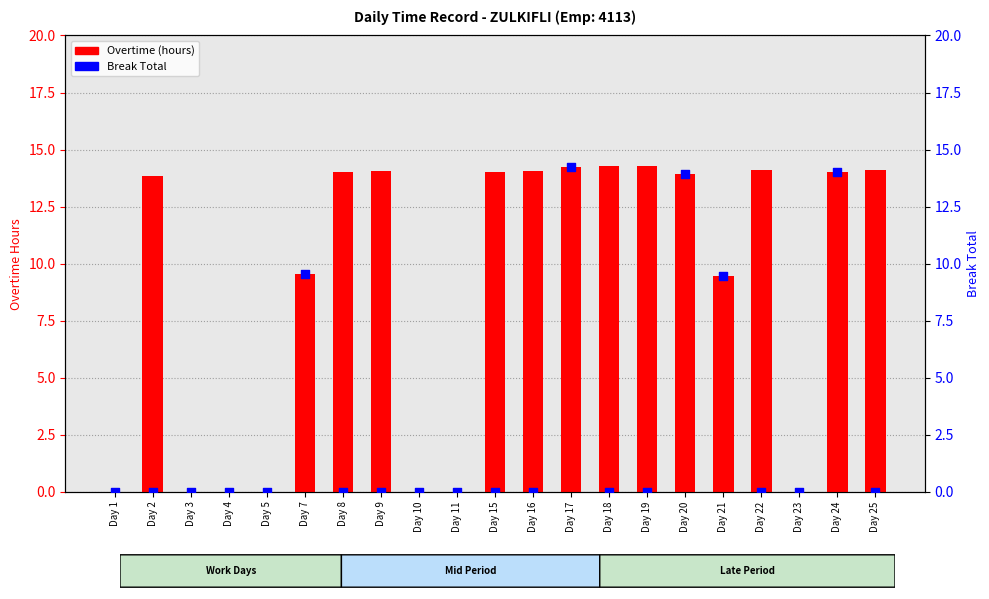

Which series has the largest Y range (max minus min)?

Overtime (hours)